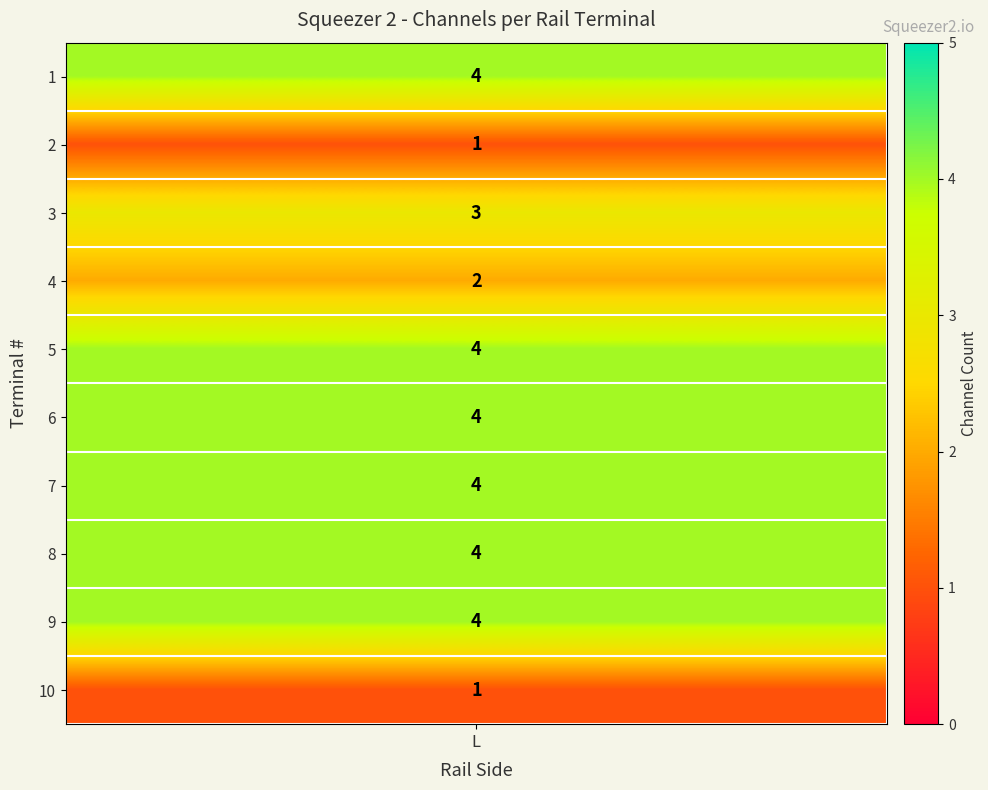

Reading right to left, extract all data points from this chart.

1	4	4	4	4	4	2	3	1	4